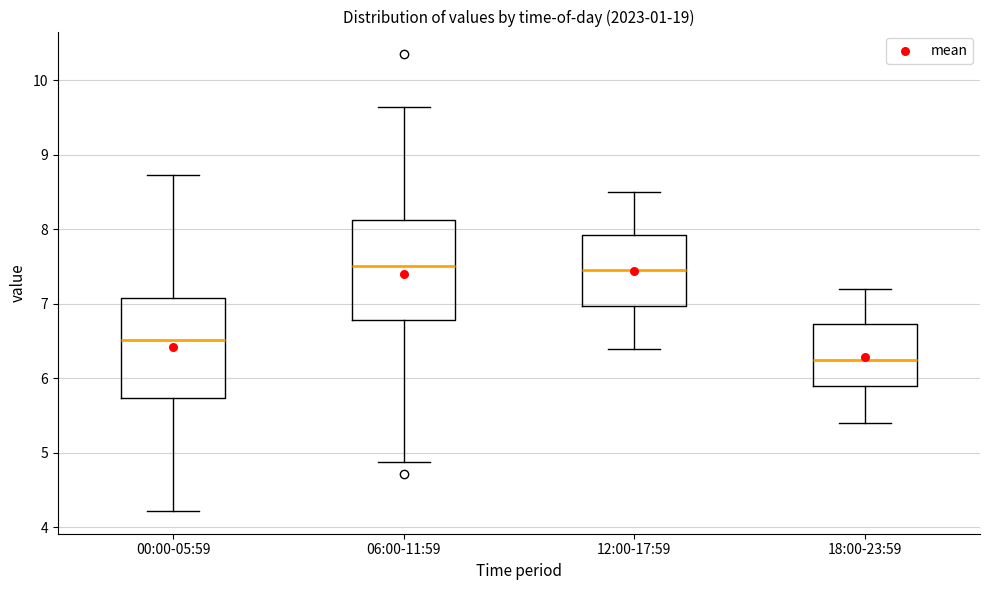

Reading left to right, read every box against the y-axis: the position of its median line, the range the box covers, and the ends of its whiskers. The values are not printed on the chart, so give them approximately, as read against the axis.

00:00-05:59: median 6.5, box 5.7 to 7.1, whiskers 4.2 to 8.7
06:00-11:59: median 7.5, box 6.8 to 8.1, whiskers 4.9 to 9.7
12:00-17:59: median 7.5, box 7.0 to 7.9, whiskers 6.4 to 8.5
18:00-23:59: median 6.3, box 5.9 to 6.7, whiskers 5.4 to 7.2